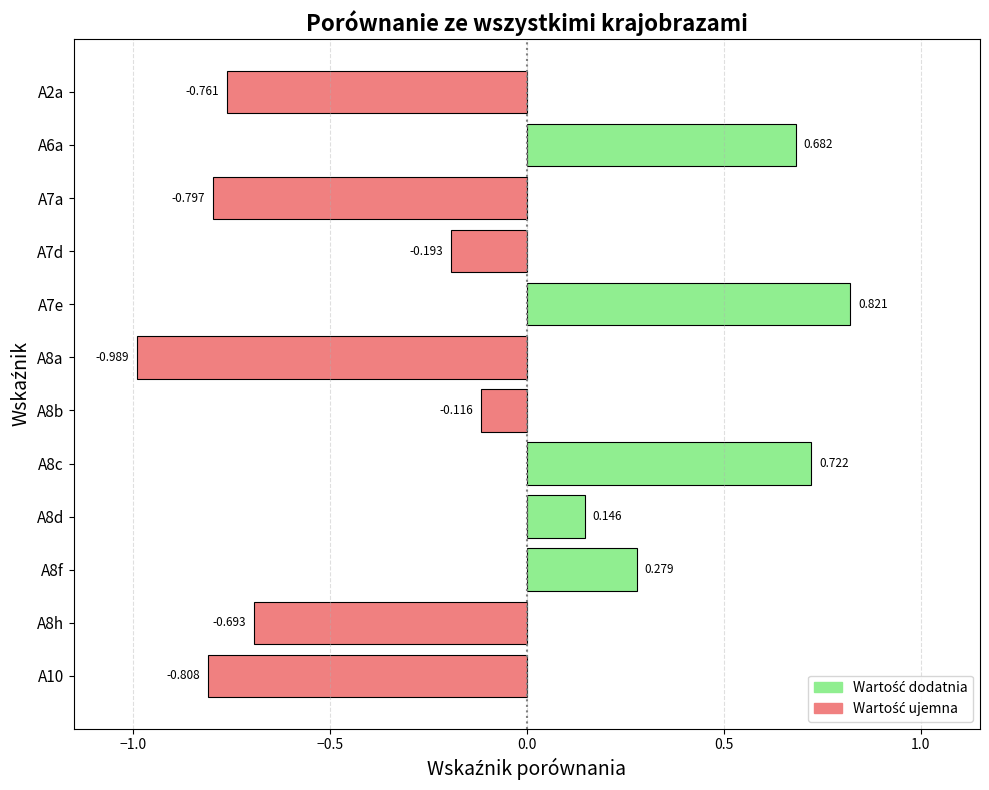

List the labels in order of value, smallest first.

A8a, A10, A7a, A2a, A8h, A7d, A8b, A8d, A8f, A6a, A8c, A7e